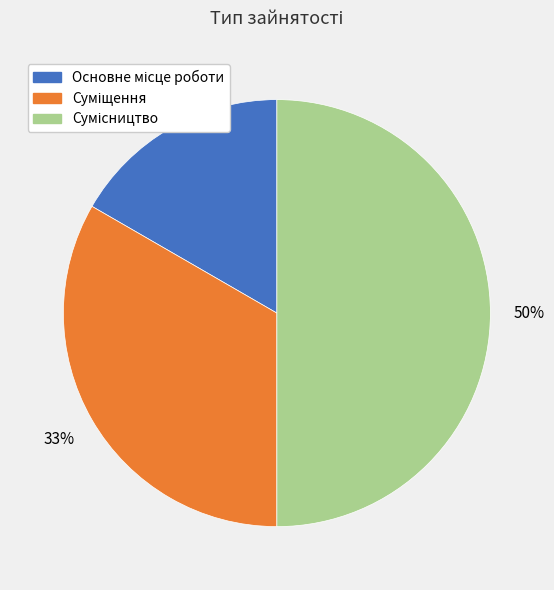

To the nearest percent, what is the average slice percentage?

33%